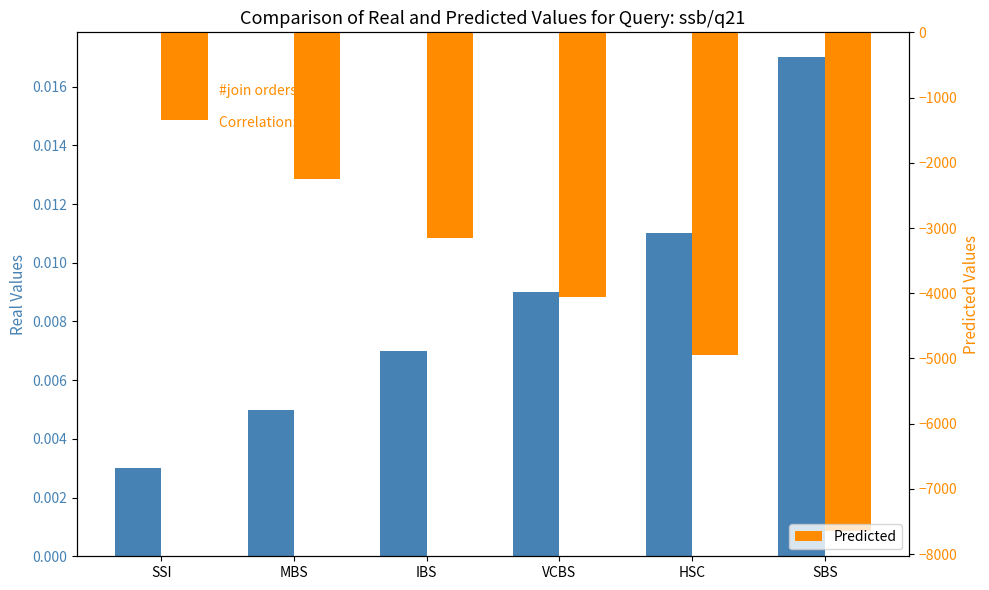

Which series changed the most between IBS and SBS?

Predicted